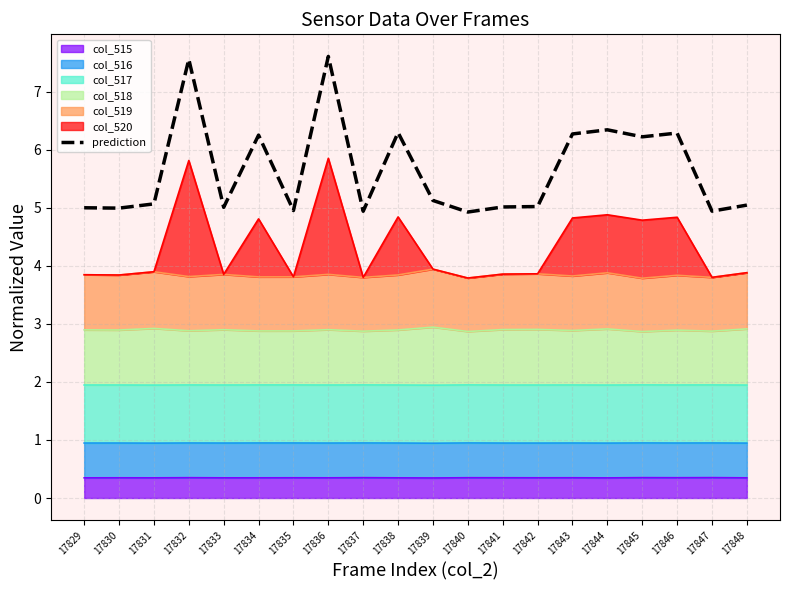

Does the chart display data point markers on the line(s)?

No